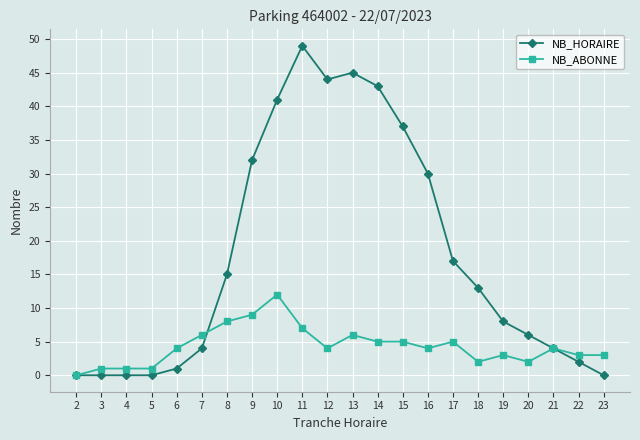

What are all the series names shown in the legend?

NB_HORAIRE, NB_ABONNE